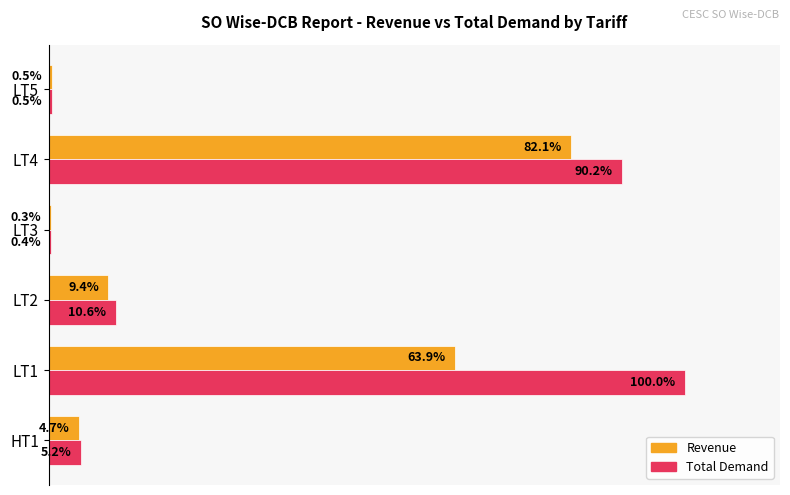

Is the value of Total Demand at LT5 greater than the value of Revenue at LT1?

No